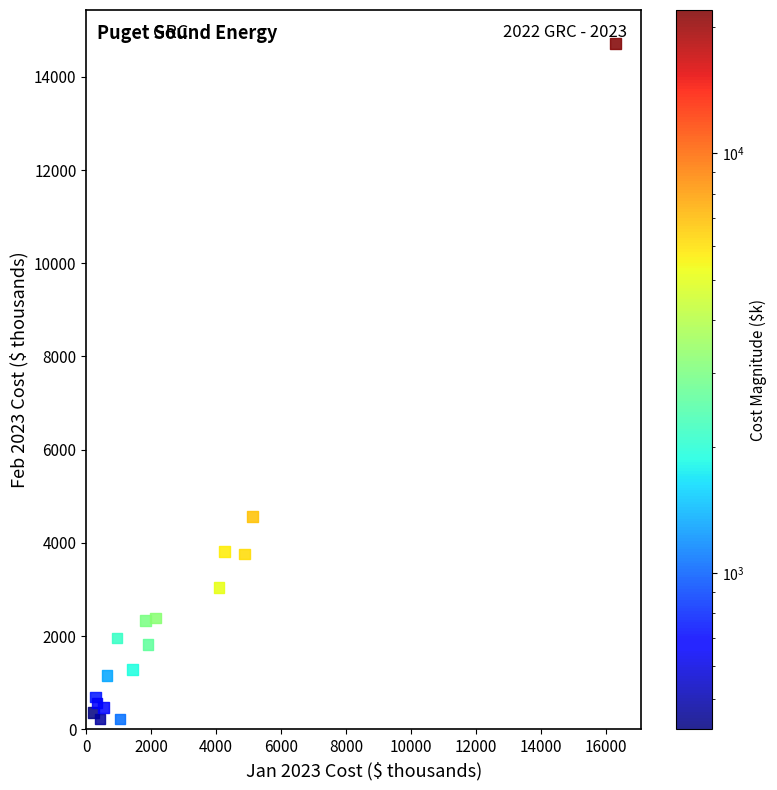

What Y value in the scatter plot is closest to 7465?

4570.6